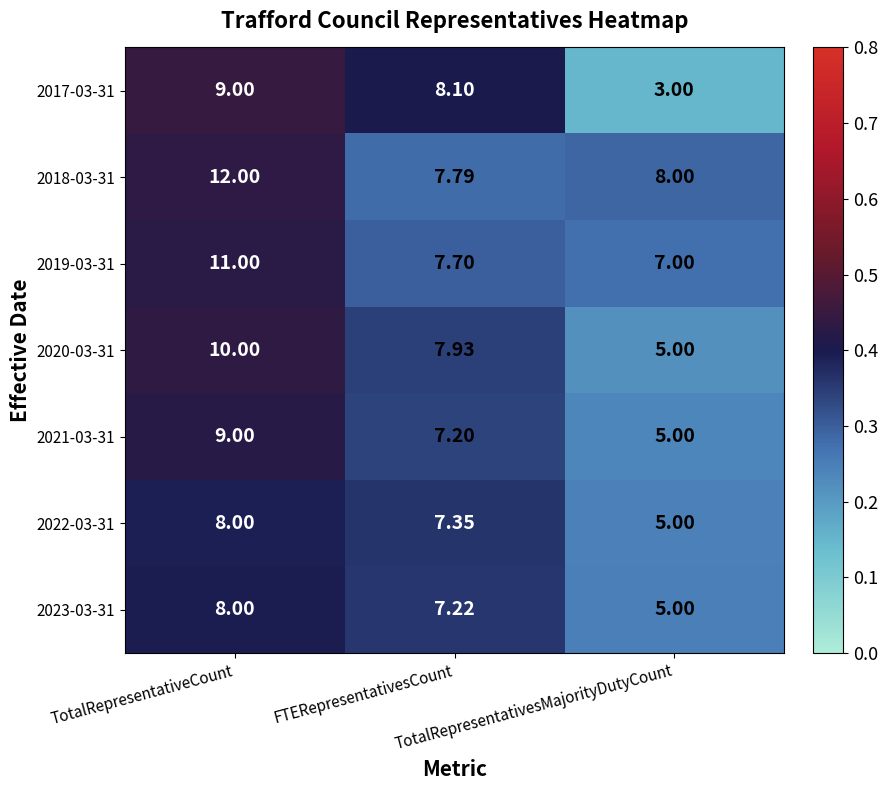

How many values in the 2020-03-31 series are below 7?

1